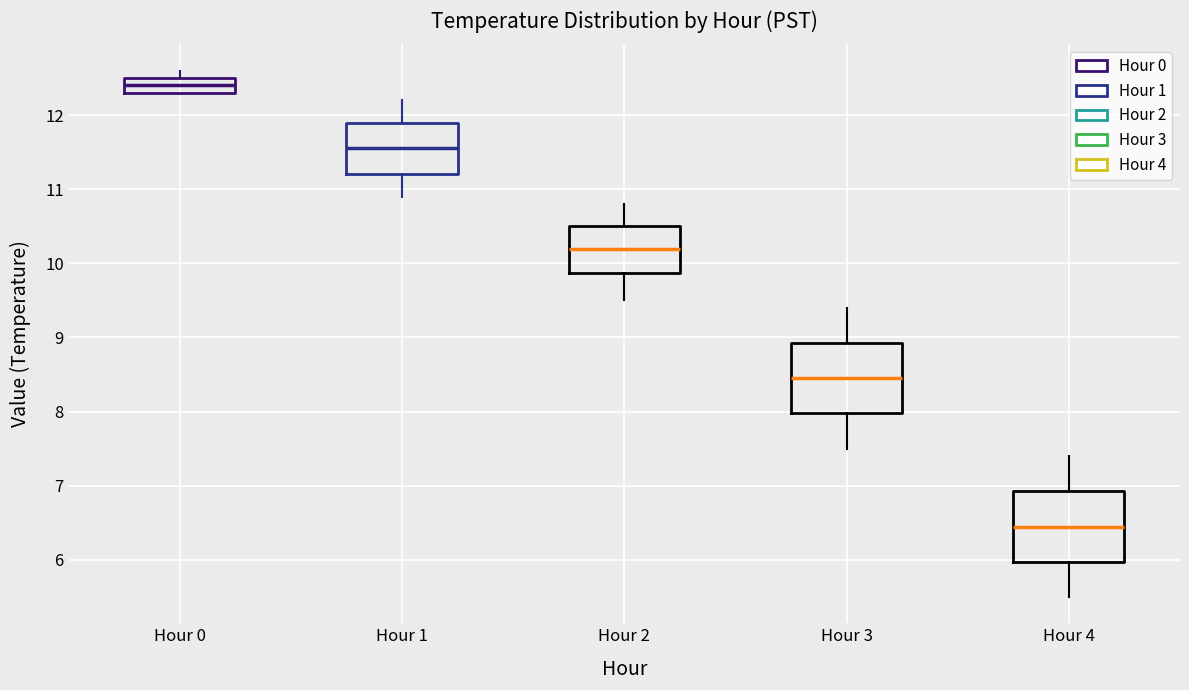

Reading left to right, read every box against the y-axis: the position of its median line, the range the box covers, and the ends of its whiskers. The values are not printed on the chart, so give them approximately, as read against the axis.

Hour 0: median 12.4, box 12.3 to 12.5, whiskers 12.3 to 12.6
Hour 1: median 11.6, box 11.2 to 11.9, whiskers 10.9 to 12.2
Hour 2: median 10.2, box 9.9 to 10.5, whiskers 9.5 to 10.8
Hour 3: median 8.5, box 8.0 to 8.9, whiskers 7.5 to 9.4
Hour 4: median 6.5, box 6.0 to 6.9, whiskers 5.5 to 7.4